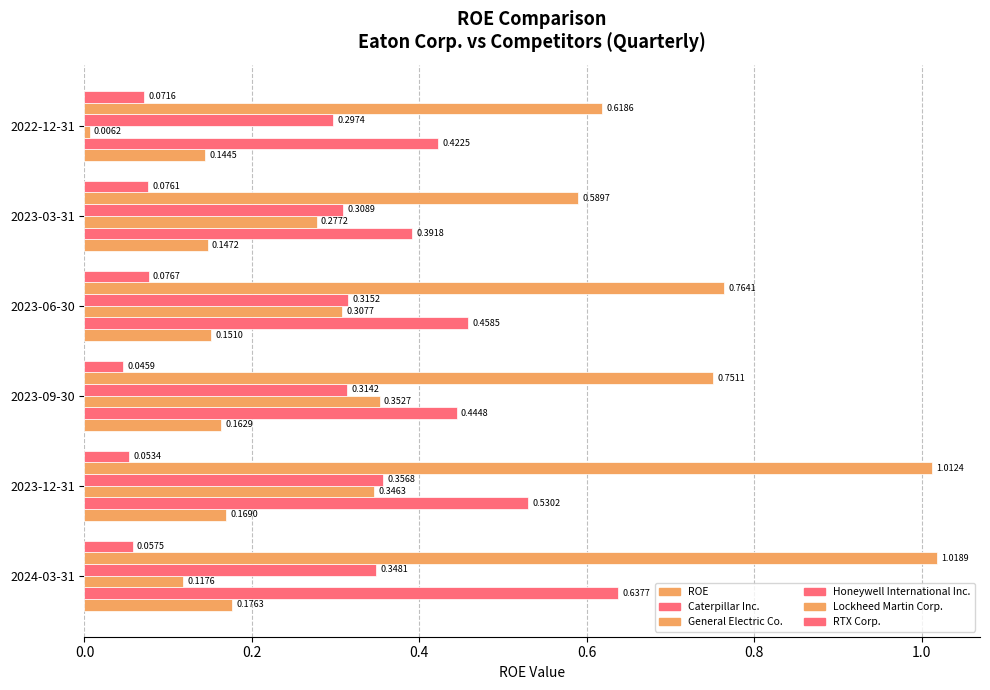

List the series in order of their peak value, highest first.

Lockheed Martin Corp., Caterpillar Inc., Honeywell International Inc., General Electric Co., ROE, RTX Corp.